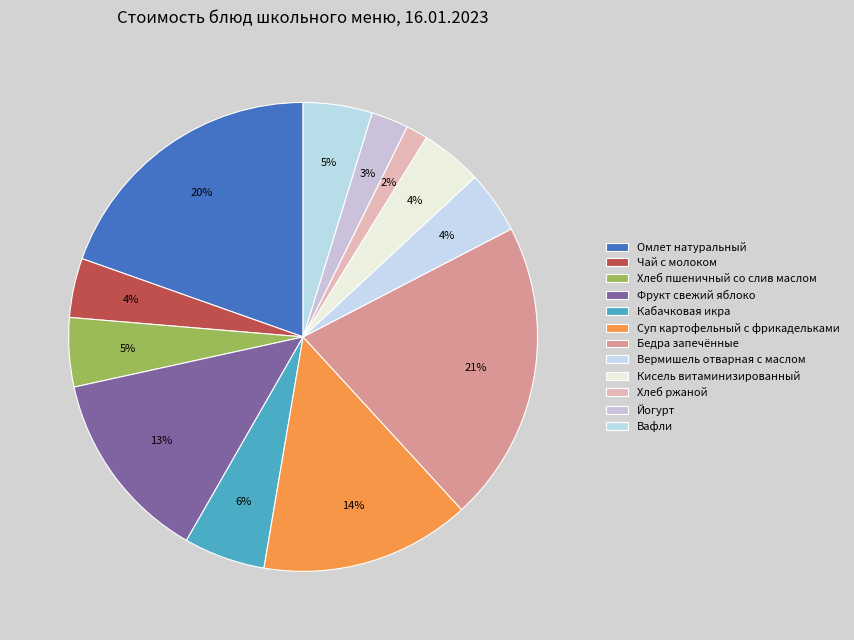

How much of the chart is everything except Чай с молоком?

95.9%